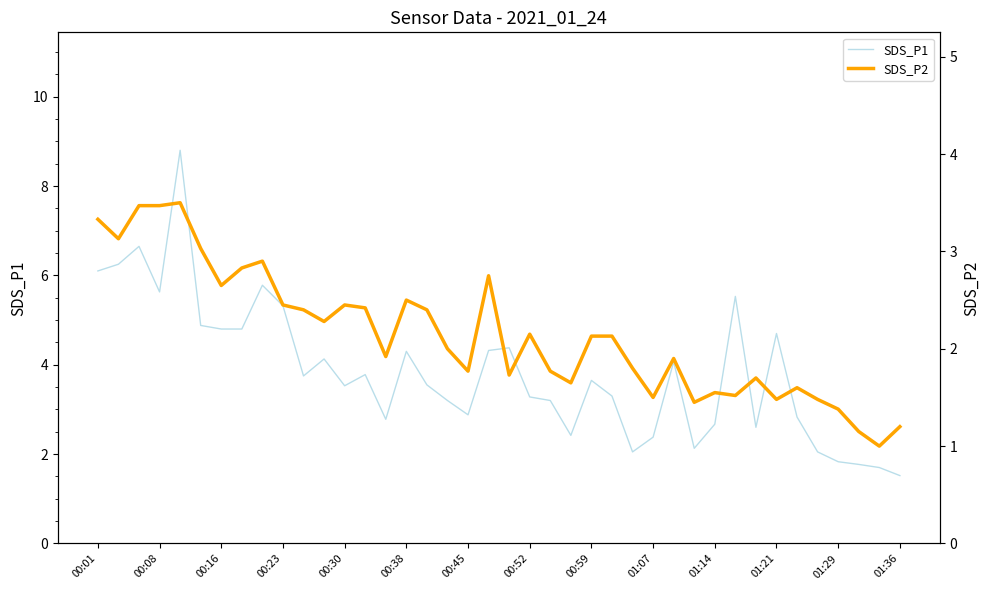

What is the highest value of the SDS_P1 series?

8.8